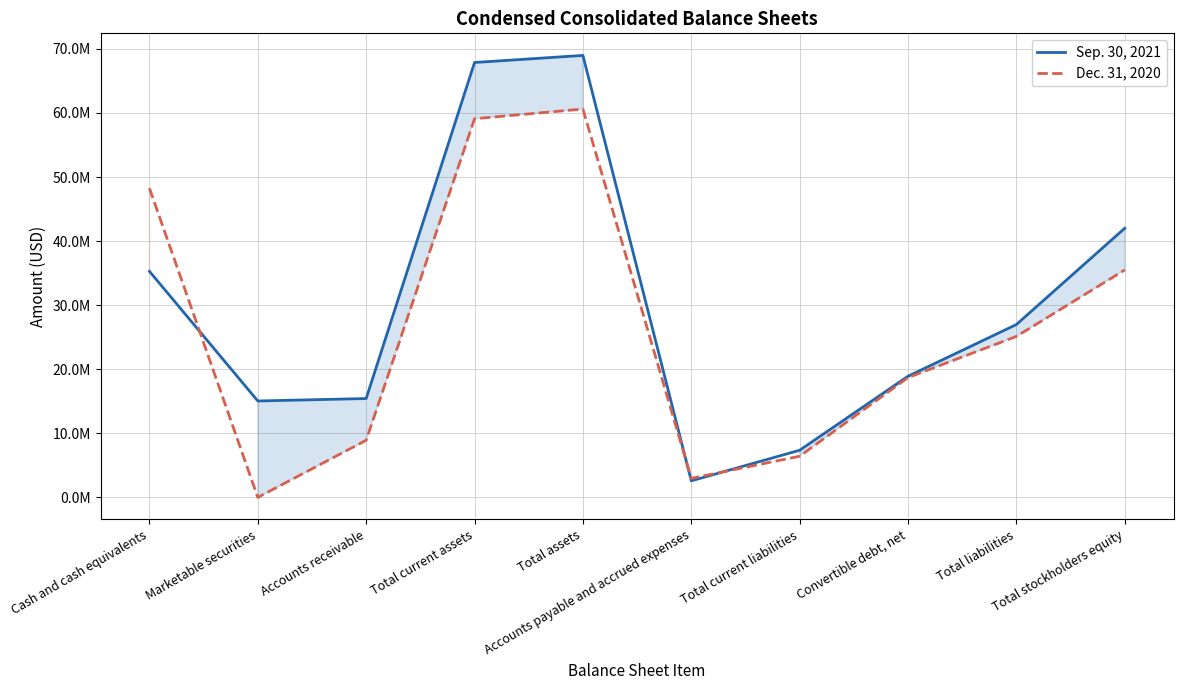

How many times do Sep. 30, 2021 and Dec. 31, 2020 cross each other?

3